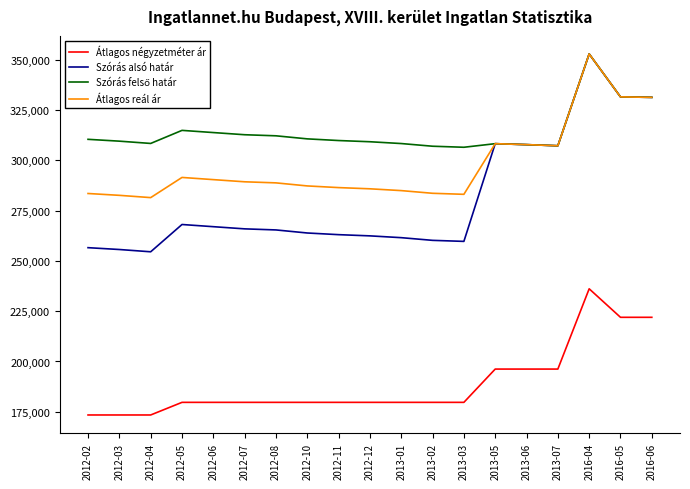

True or false: Szórás alsó határ and Átlagos négyzetméter ár cross at least once.

False